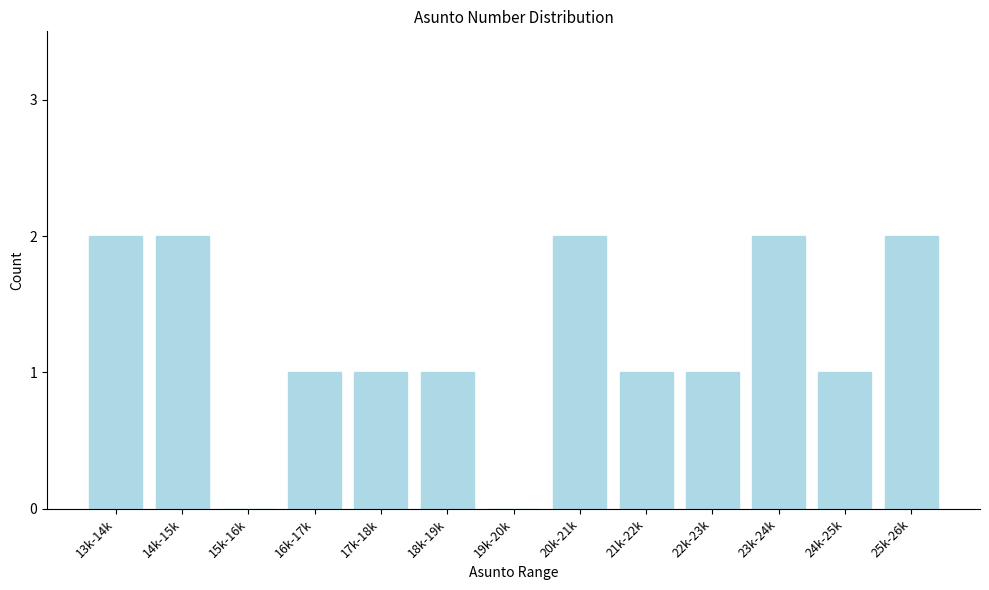

Reading left to right, what are all the values shown in this chart?

13k-14k=2	14k-15k=2	15k-16k=0	16k-17k=1	17k-18k=1	18k-19k=1	19k-20k=0	20k-21k=2	21k-22k=1	22k-23k=1	23k-24k=2	24k-25k=1	25k-26k=2